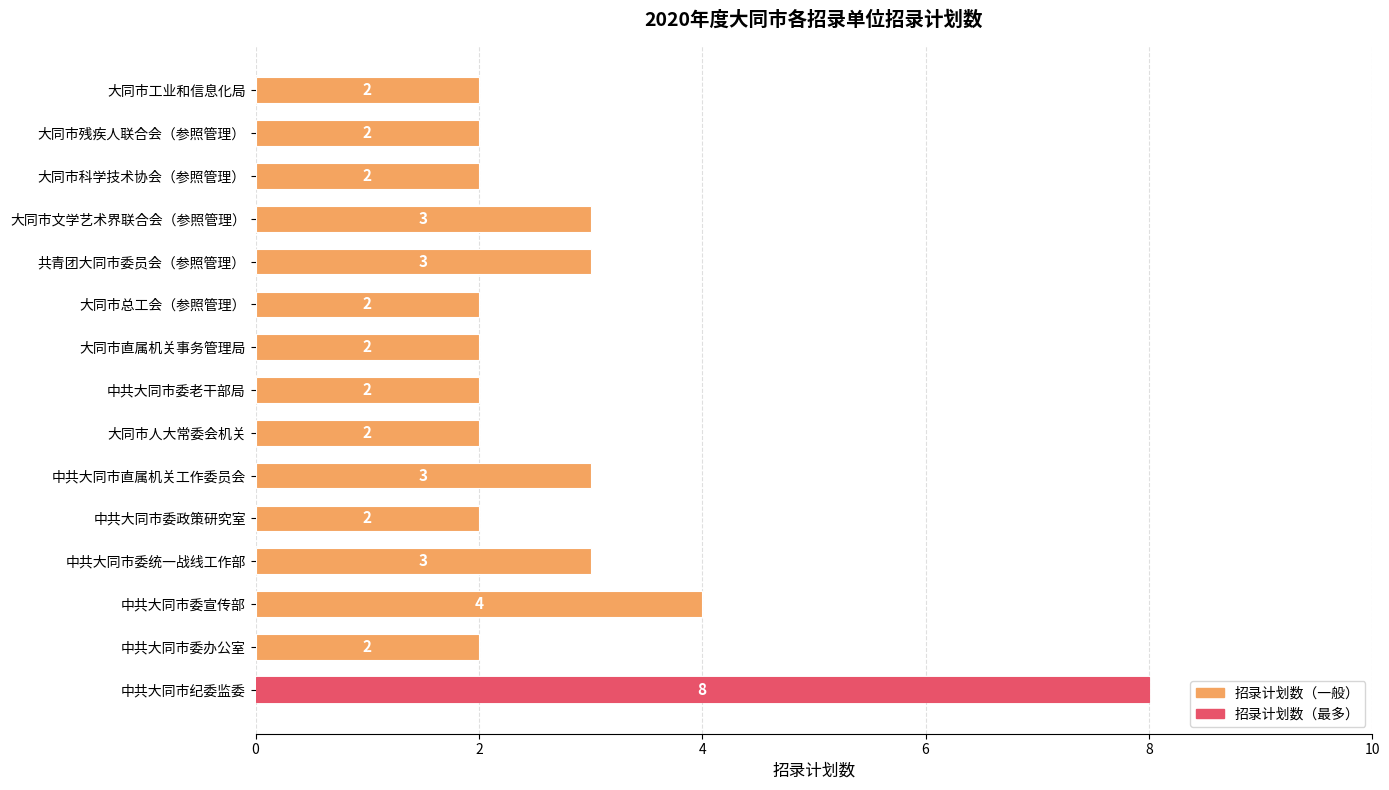

Are the bars grouped side by side (vs. stacked)?

No